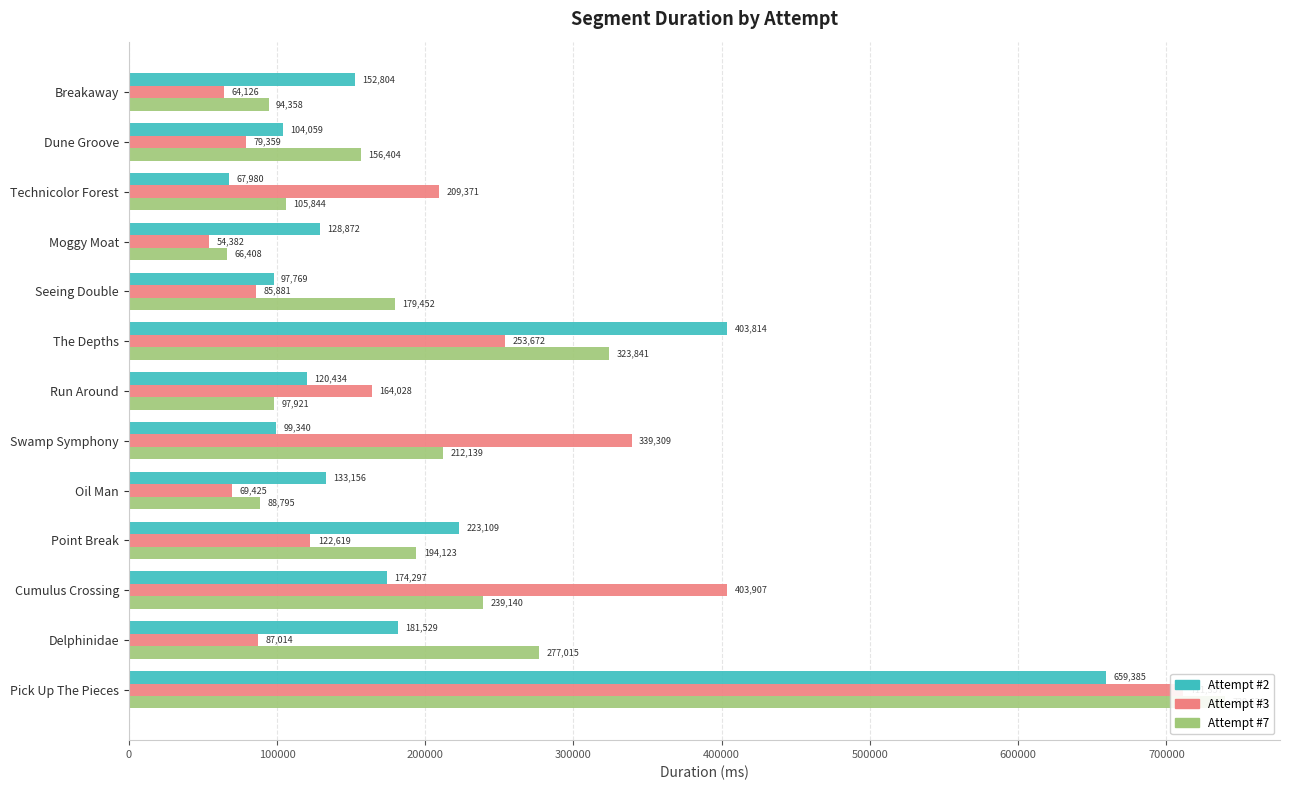

Rank the series by their average value, from lowest to highest.

Attempt #2's Duration (ms), Attempt #3's Duration (ms), Attempt #7's Duration (ms)